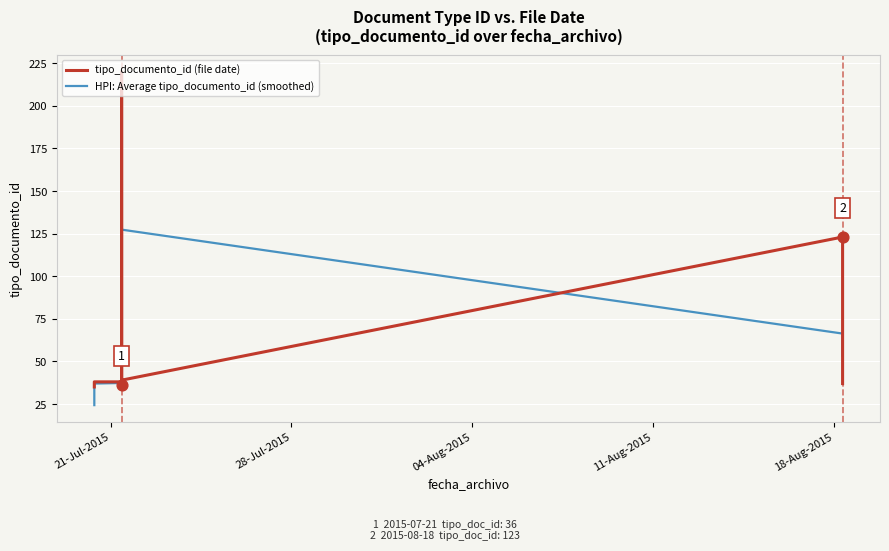

Is the value of tipo_documento_id (file date) at 6 greater than the value of HPI: Average tipo_documento_id (smoothed) at 7?

Yes